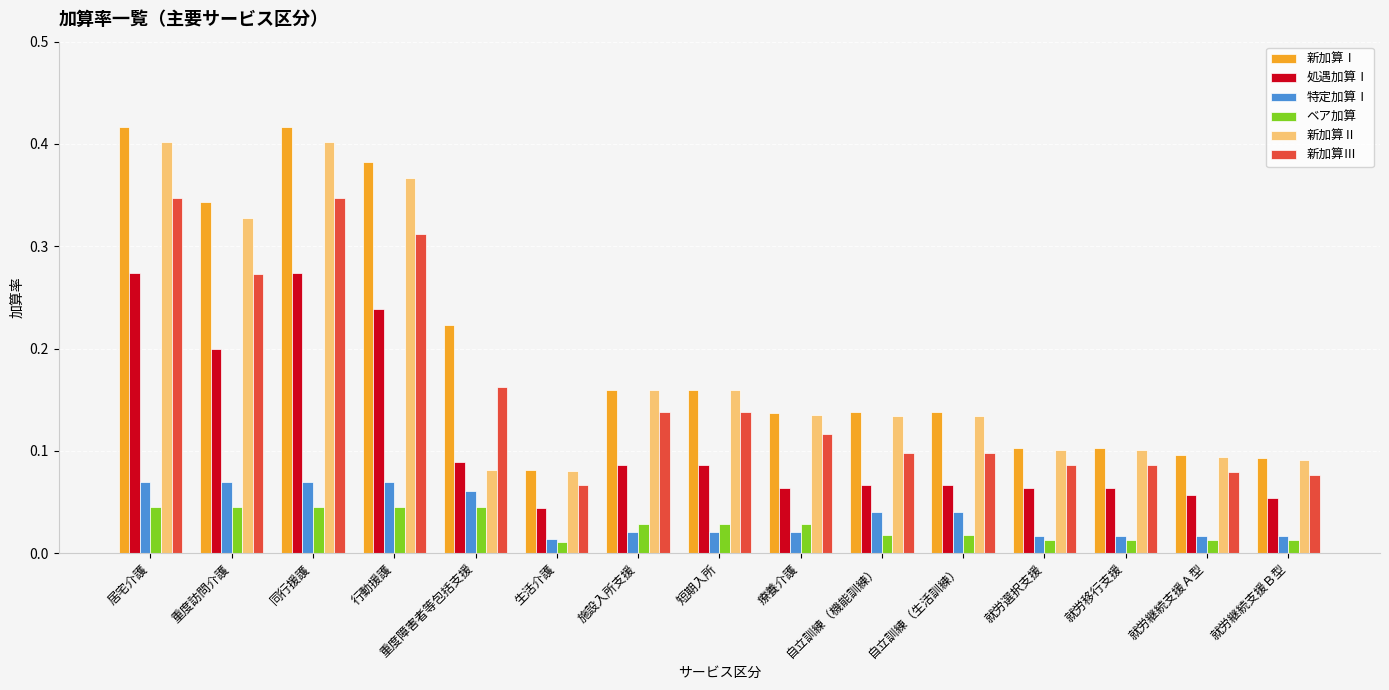

Which series has the largest range (max minus min)?

新加算Ⅰ